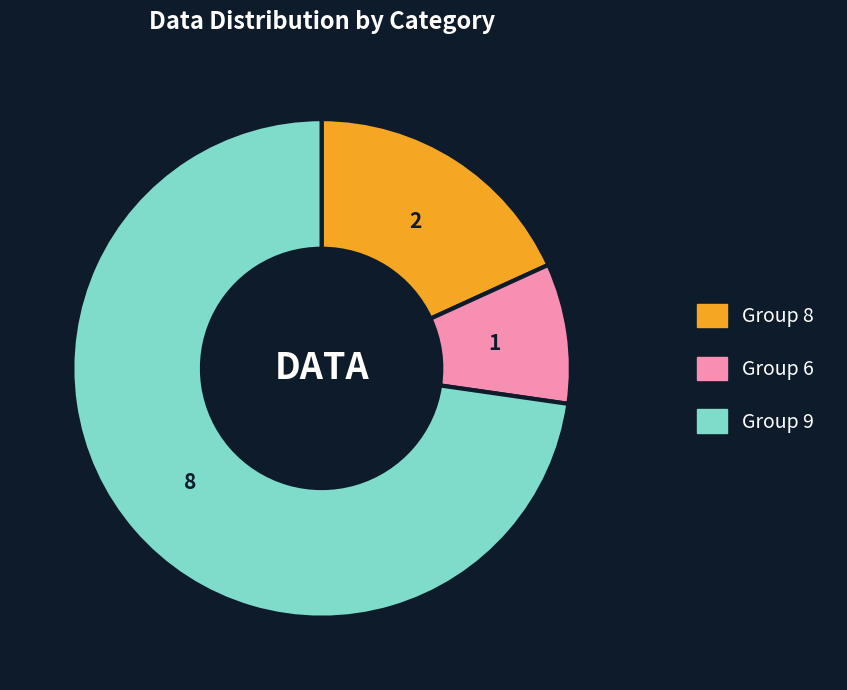

Is there any slice that represents more than half of the pie?

Yes